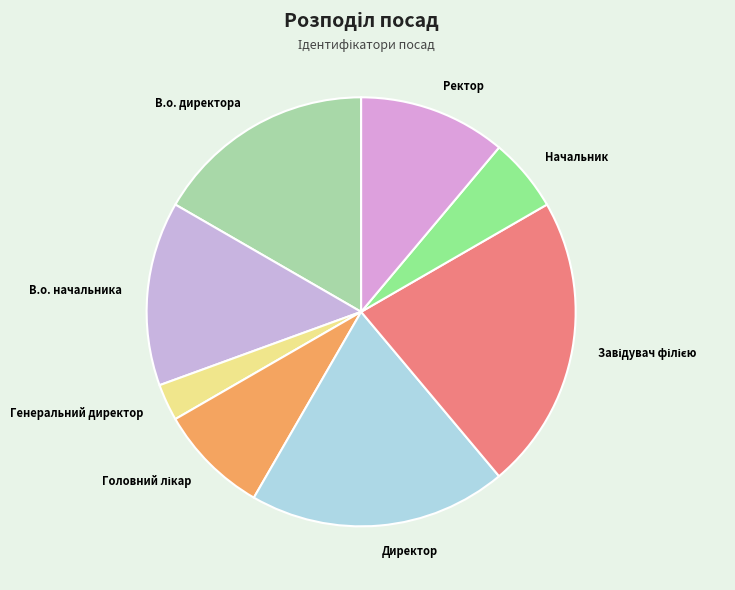

Does Генеральний директор represent more than half of the total?

No